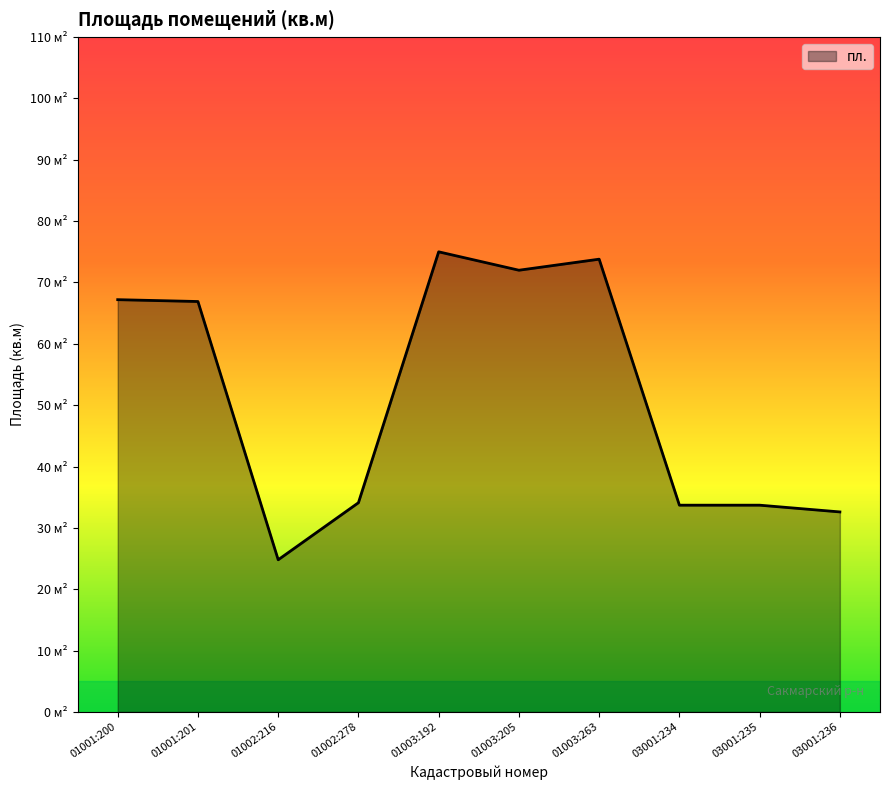

Rank the categories by value from highest to lowest.

01003:192, 01003:263, 01003:205, 01001:200, 01001:201, 01002:278, 03001:234, 03001:235, 03001:236, 01002:216